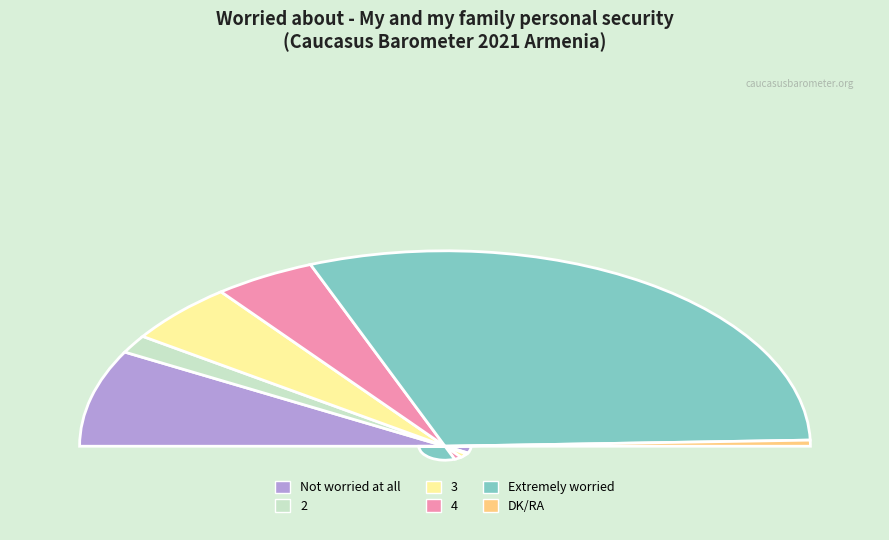

Does any single category account for the majority?

Yes